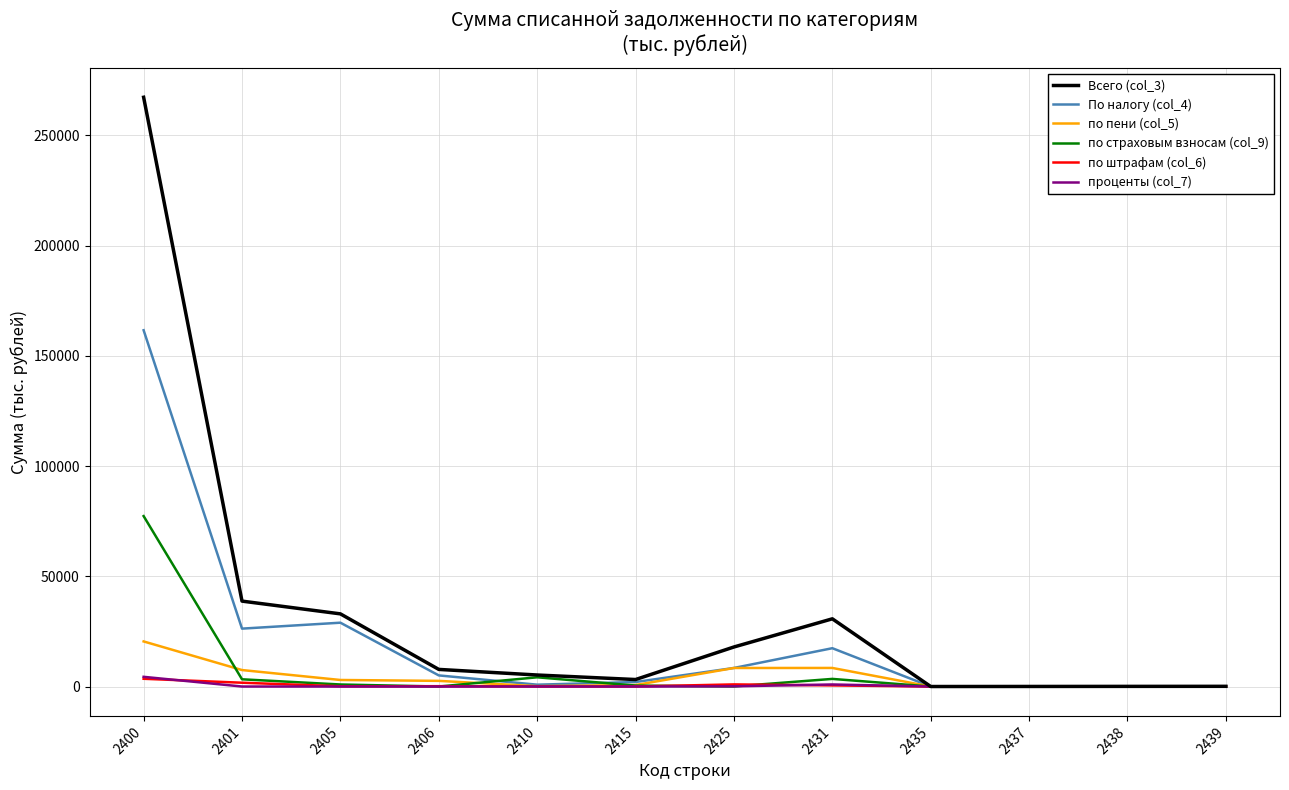

Is the value of Всего (col_3) at 2405 greater than the value of проценты (col_7) at 2400?

Yes